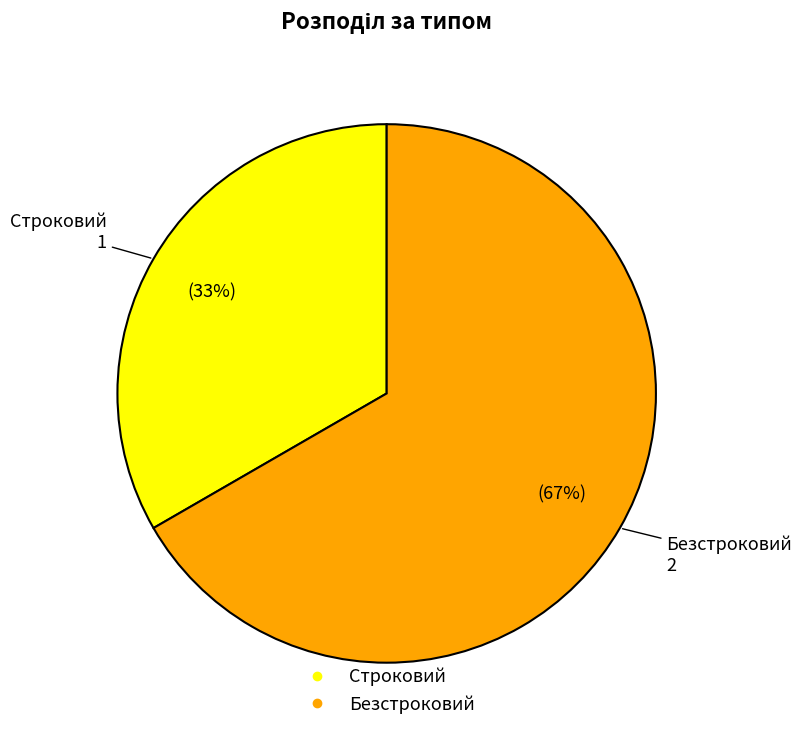

To the nearest percent, what is the average slice percentage?

50%